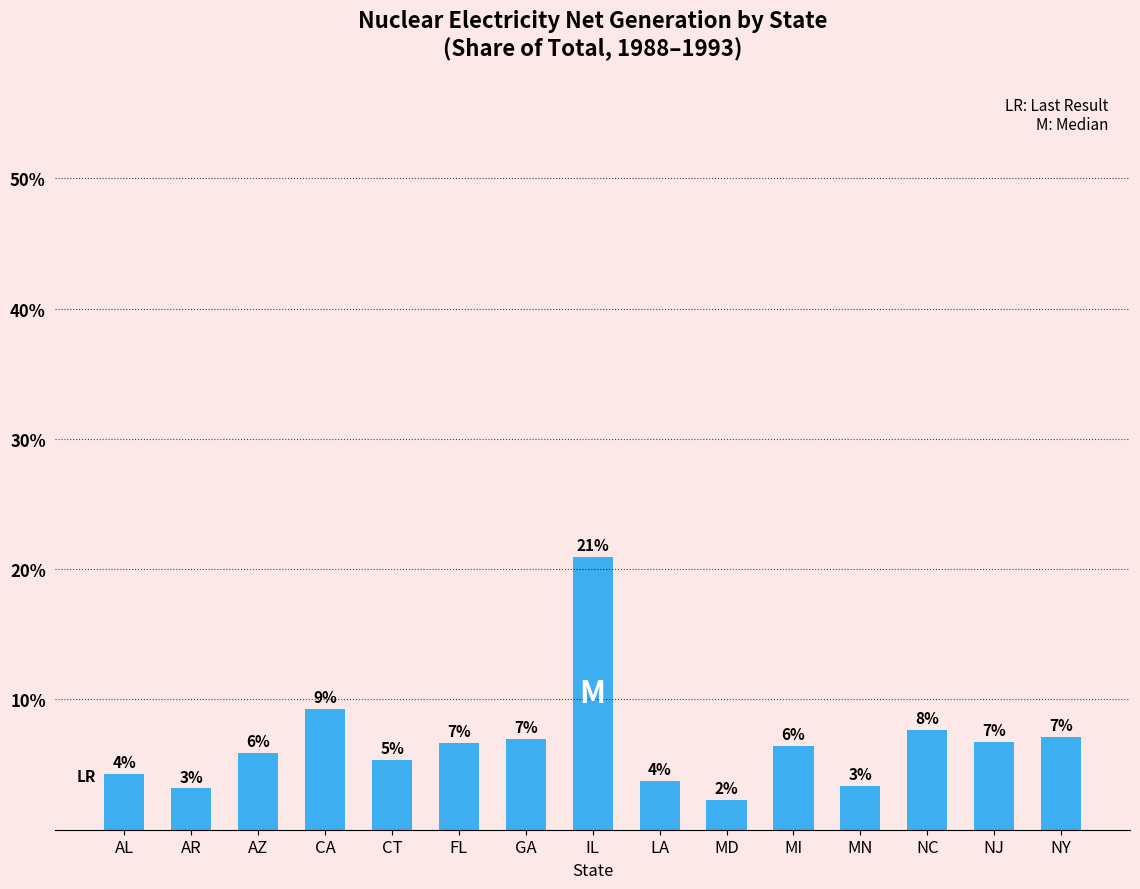

Which has a higher value, CT or AR?

CT